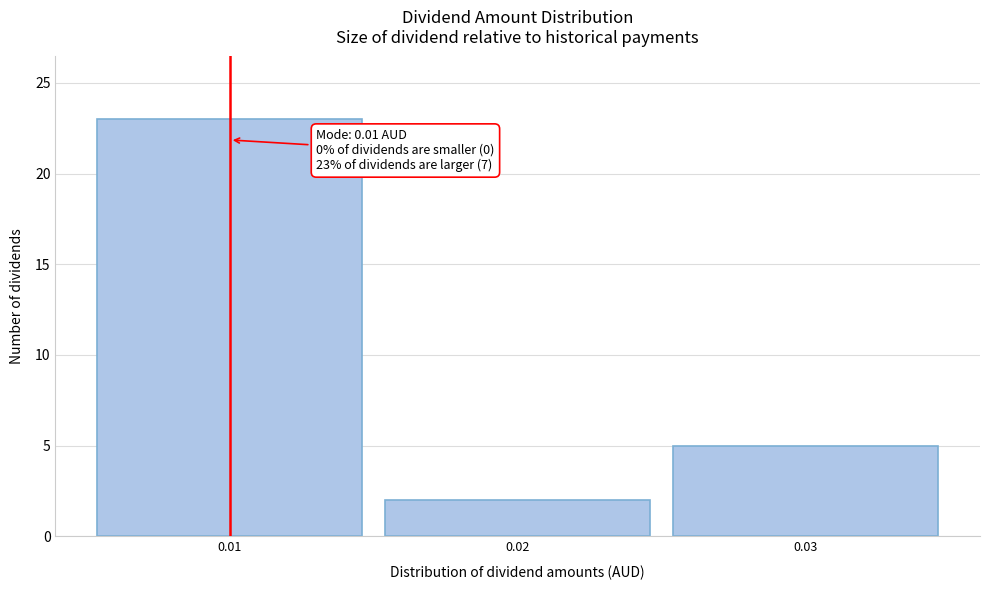

Reading right to left, list all the values displayed in this chart.

0.03=5	0.02=2	0.01=23